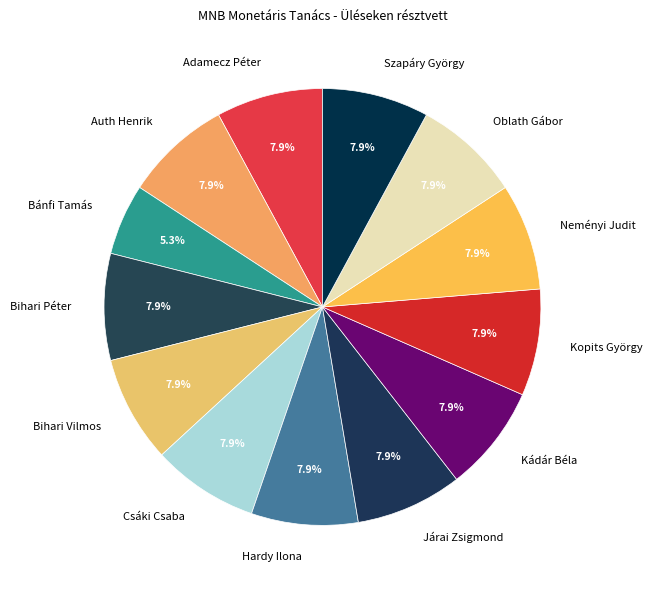

How many segments does this pie chart have?

13